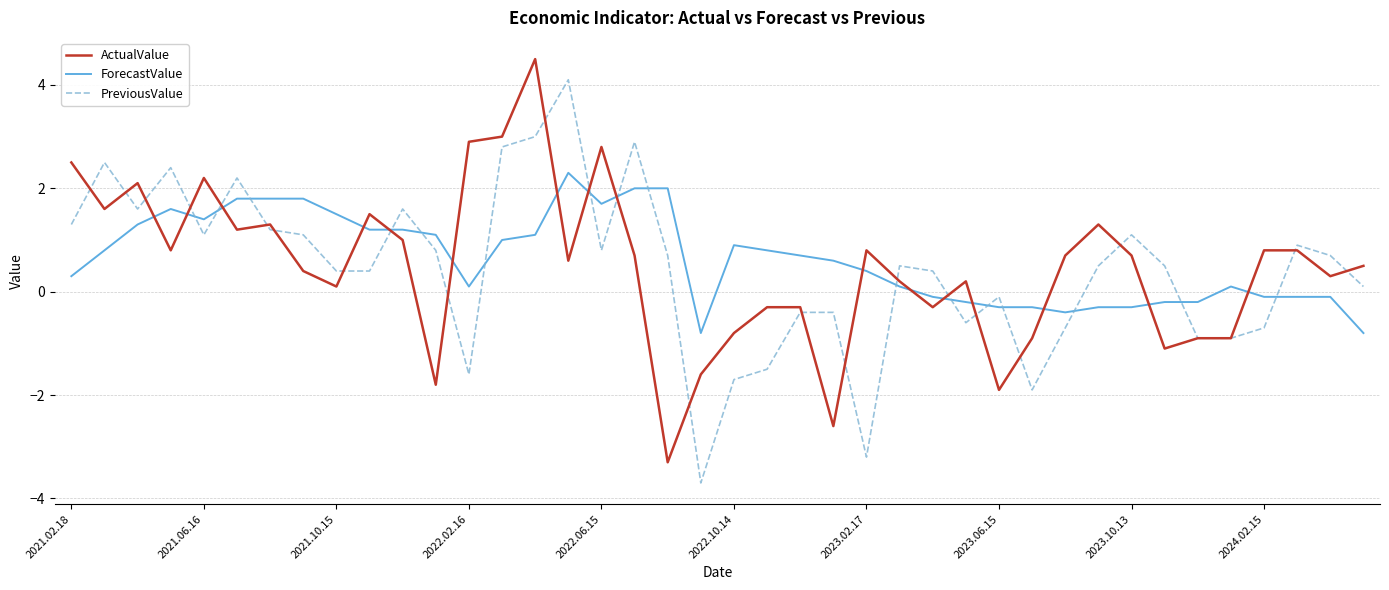

What is the highest value of the ForecastValue series?

2.3